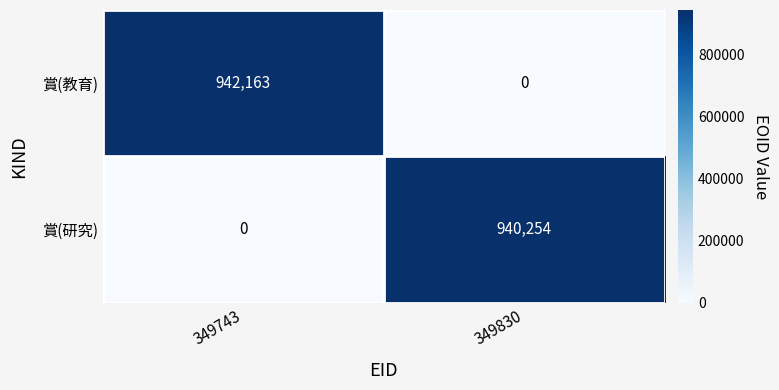

Reading right to left, what are all the values shown in this chart?

賞(教育): 349830=0	349743=942163
賞(研究): 349830=940254	349743=0